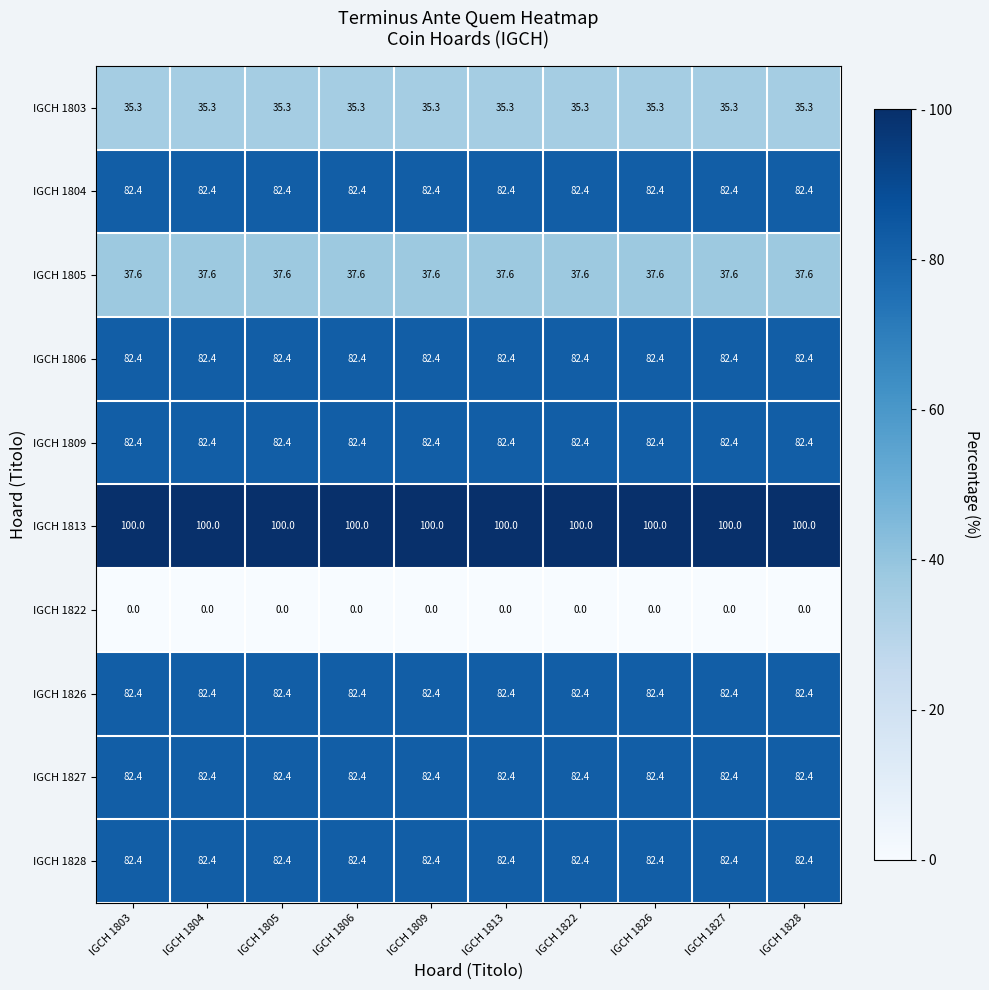

The value of IGCH 1809 at IGCH 1822 is 136.5. True or false?

False